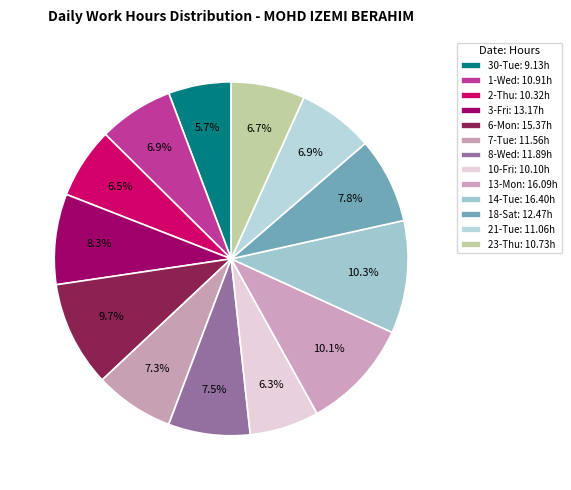

To the nearest percent, what is the difference between the largest and smallest slice percentages?

5%